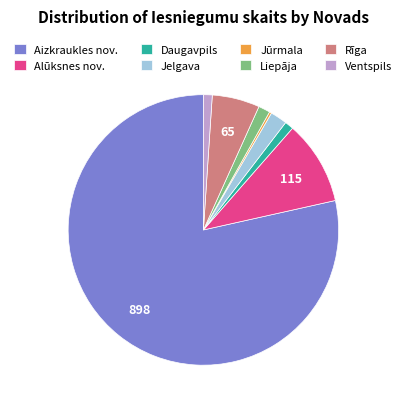

What is the largest slice in the pie chart?

Aizkraukles nov.